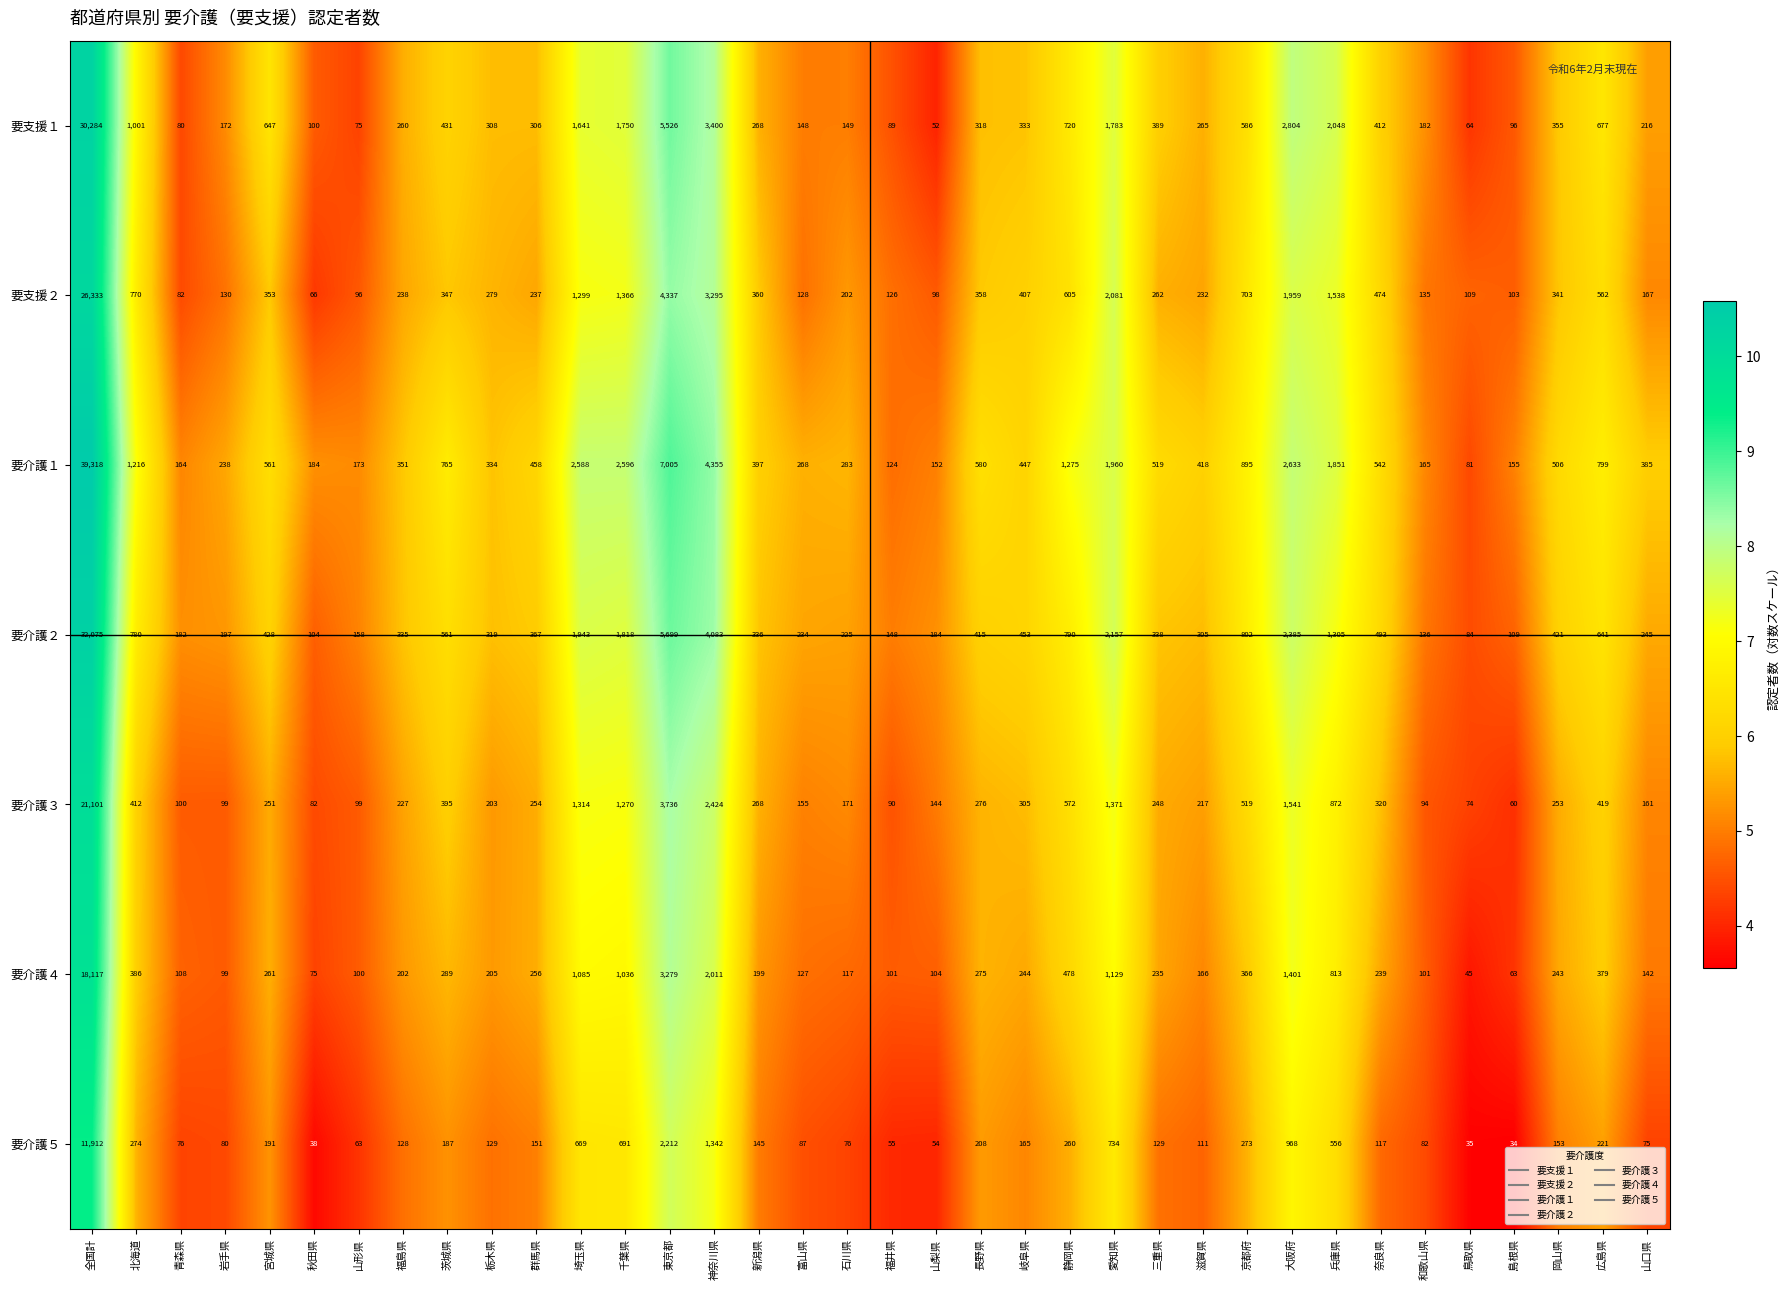

Which series has the largest total across all categories?

要介護１